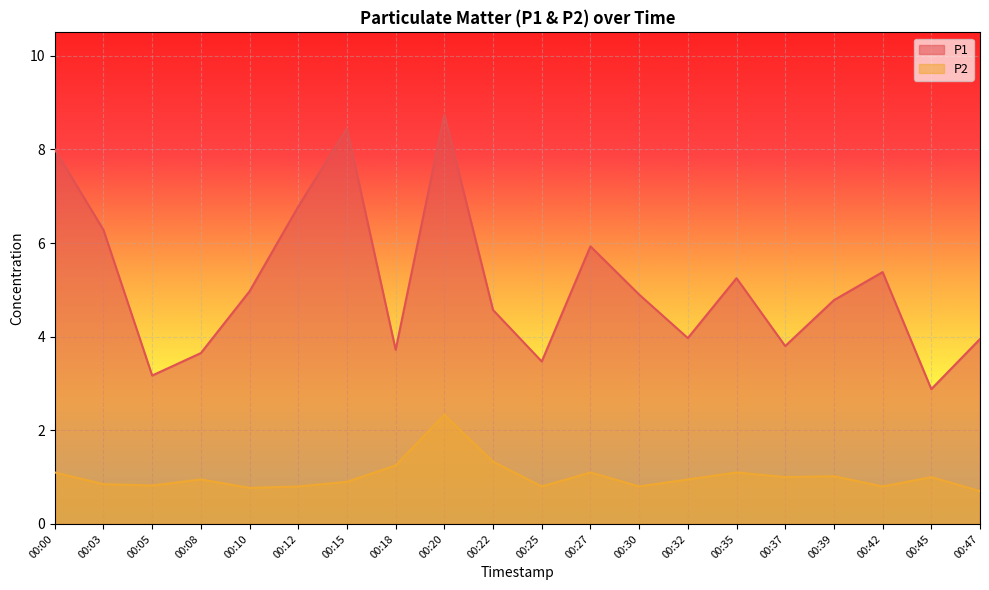

At which category does P1 reach its first local valley?

00:05